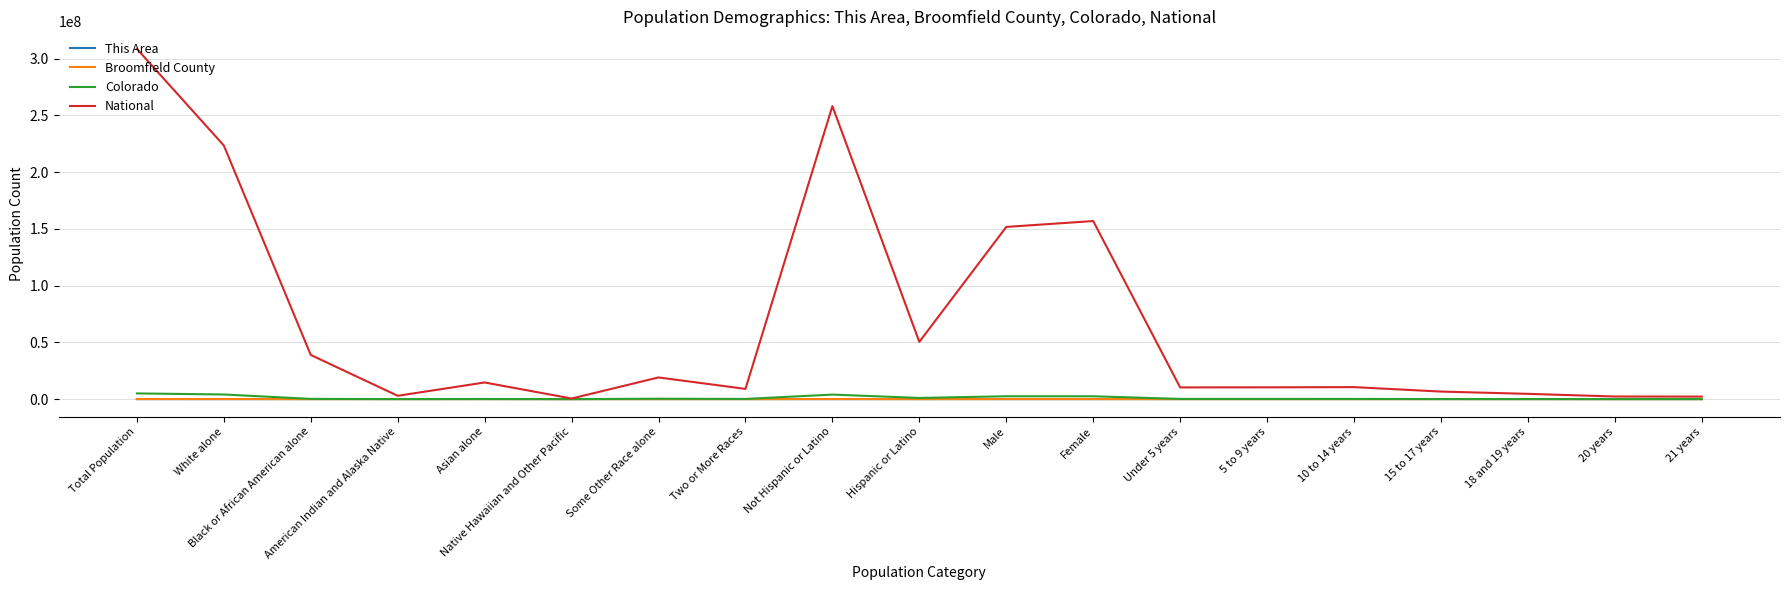

At which category is the sum across all series the highest?

Total Population